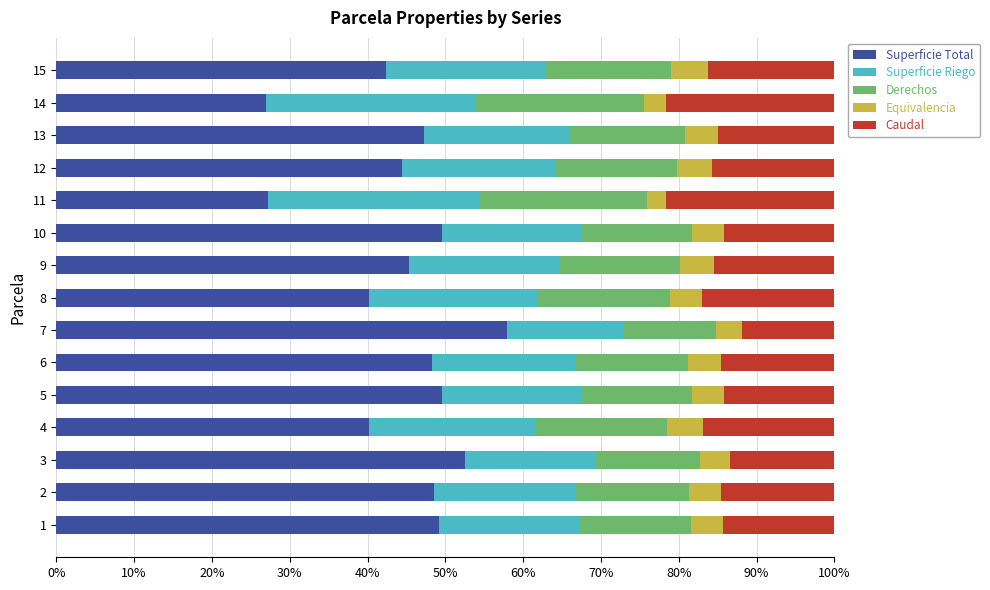

What is the total value across all series at 2?

100.0